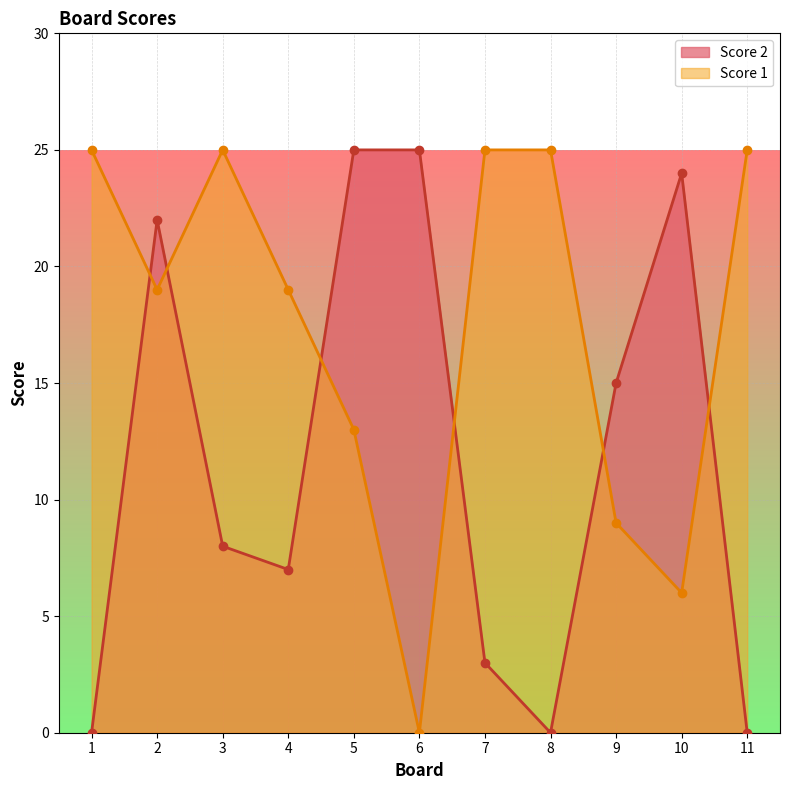

What is the spread (max minus min) of values at 4?

12